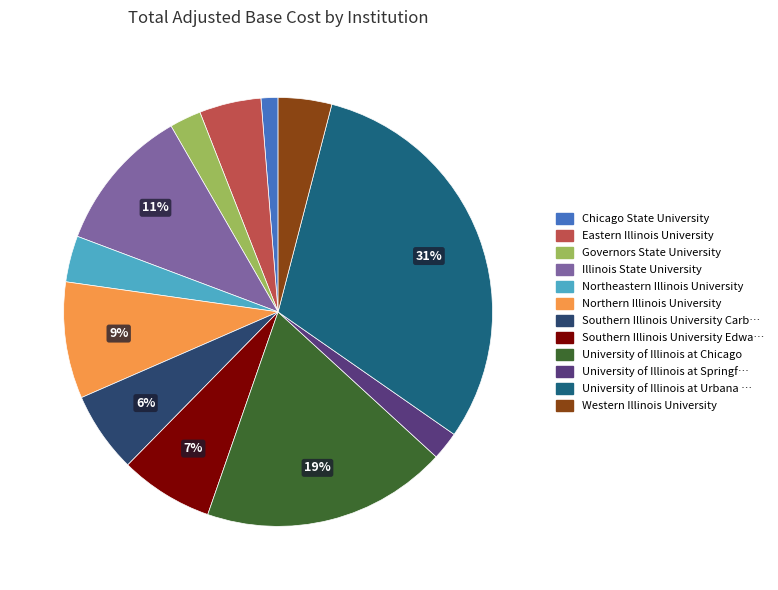

Is there a majority slice in this chart?

No